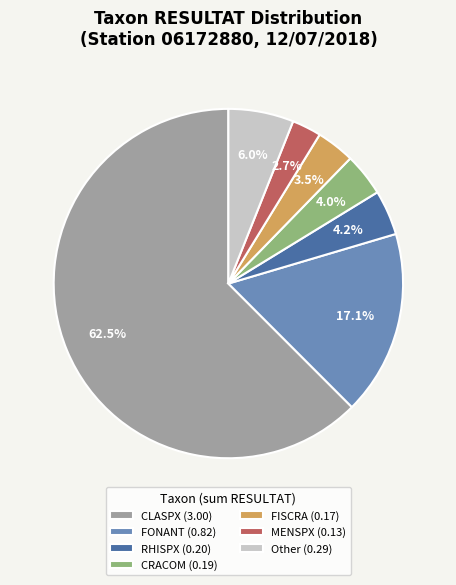

Which category has the smallest portion of the pie?

MENSPX (0.13)